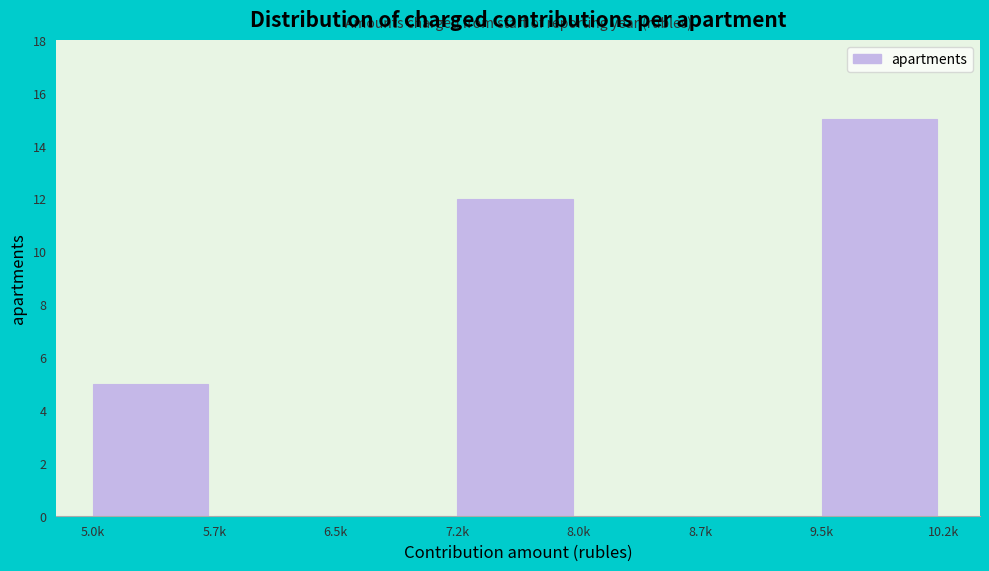

Reading right to left, transcribe all the data shown in this chart.

9.5k=15	8.7k=0	8.0k=0	7.2k=12	6.5k=0	5.7k=0	5.0k=5